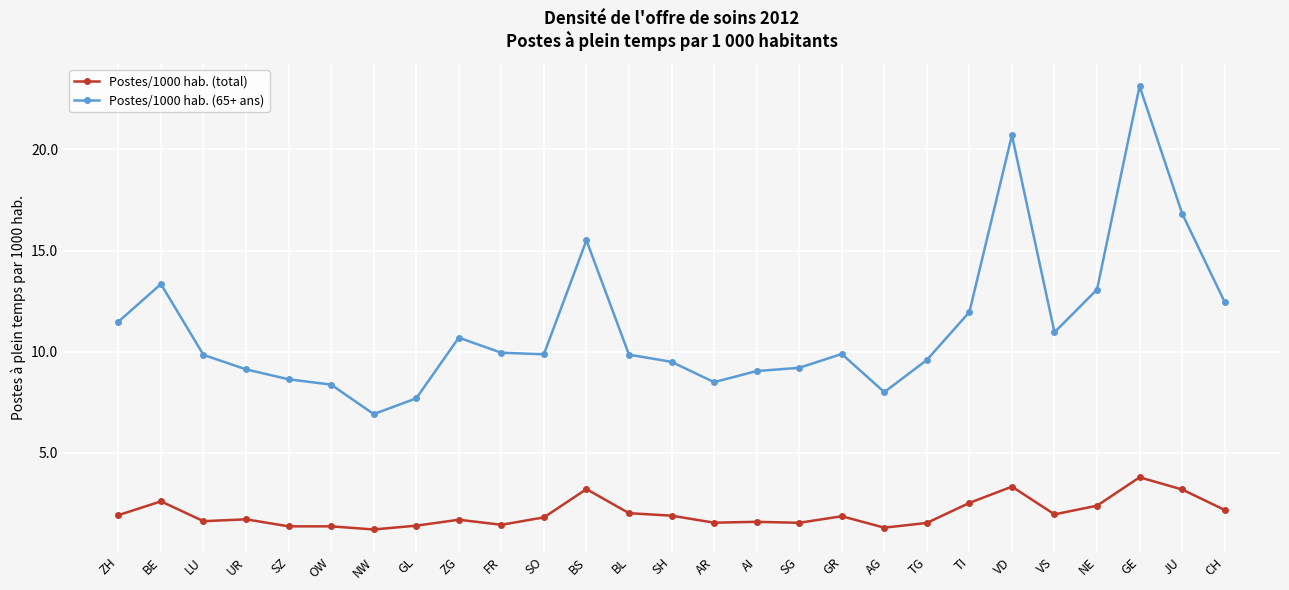

What is the total value across all series at ZG?

12.4